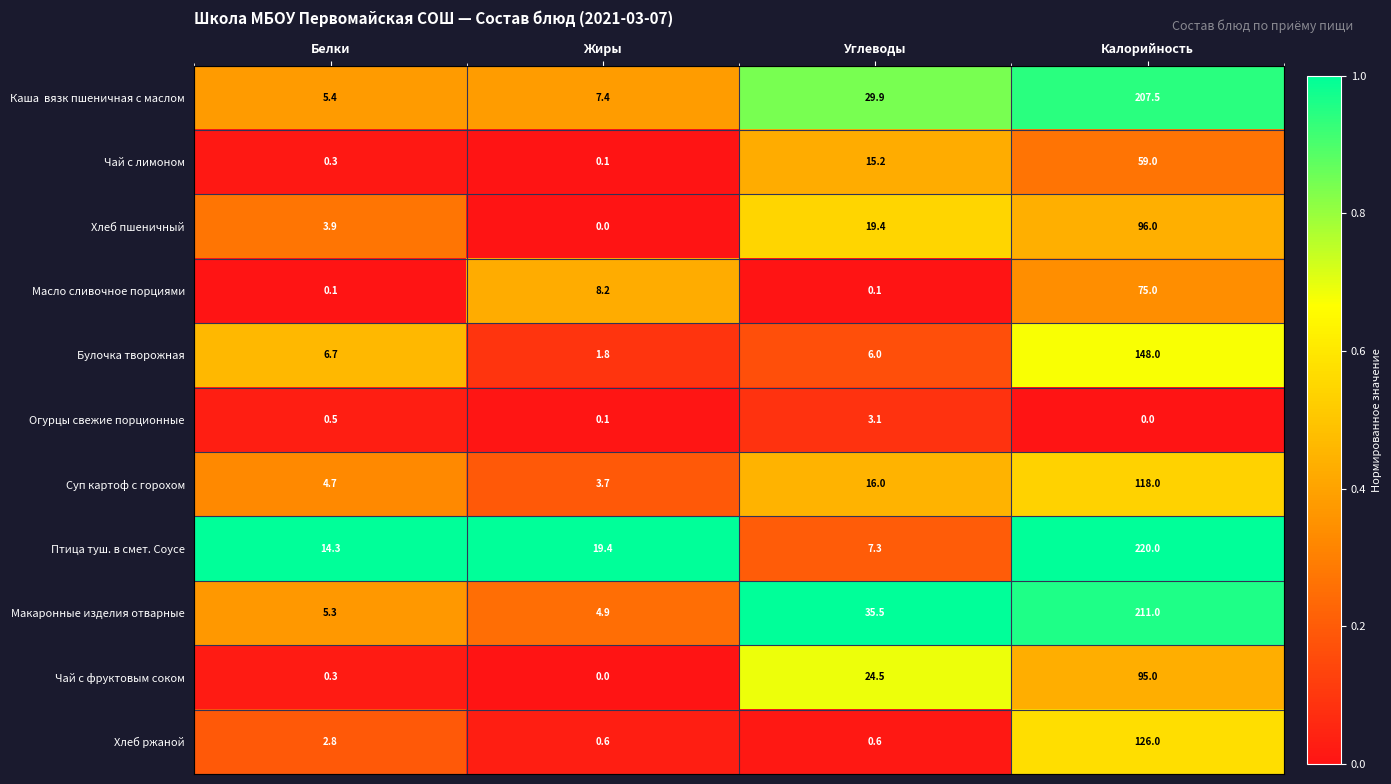

Where is Макаронные изделия отварные nearest to the value 107?

Углеводы